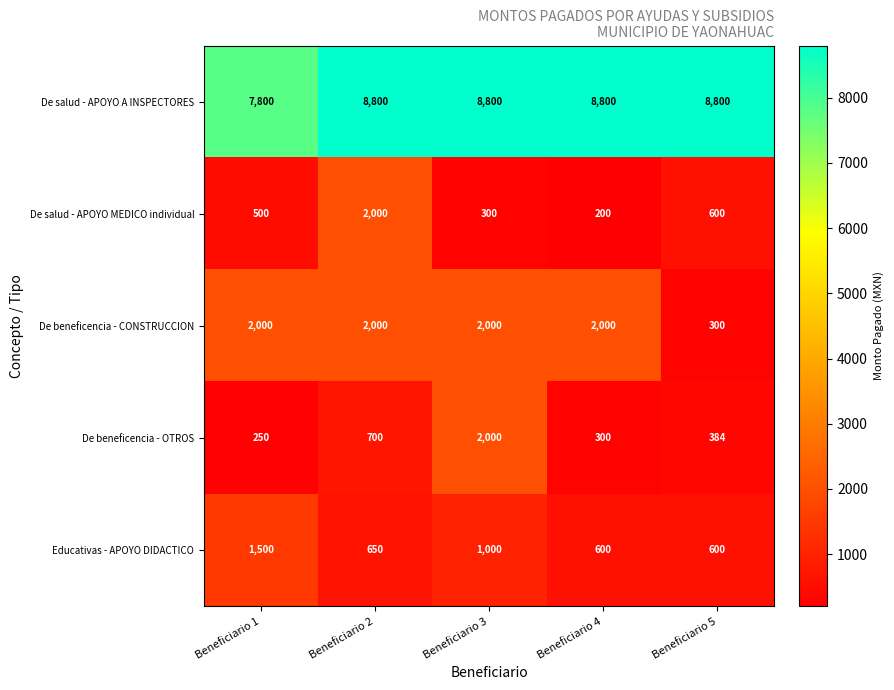

What is the difference between the De salud - APOYO A INSPECTORES values at Beneficiario 1 and Beneficiario 2?

1000